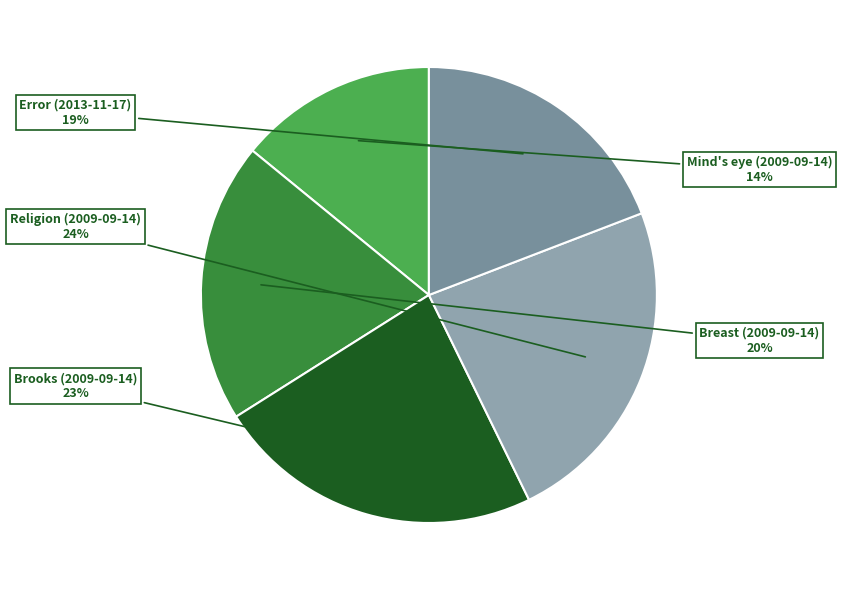

What is the smallest slice in the pie chart?

Mind's eye (2009-09-14)